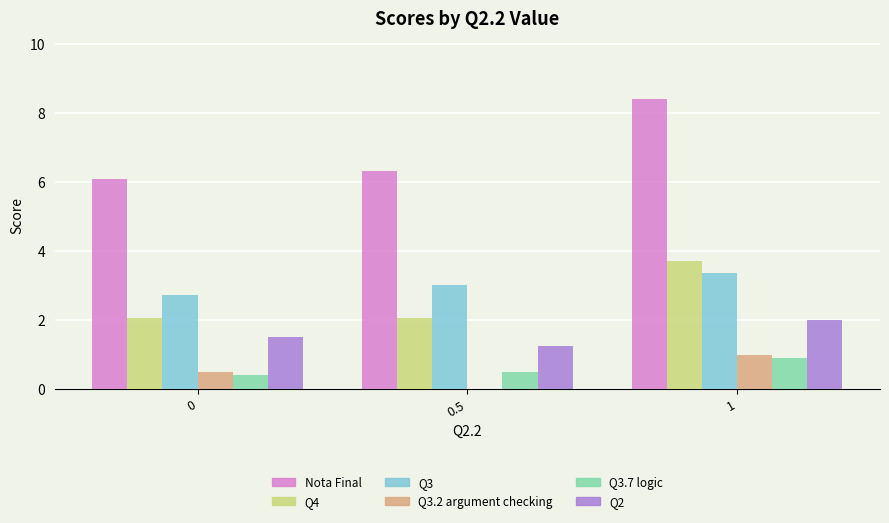

How many series are shown in this chart?

6